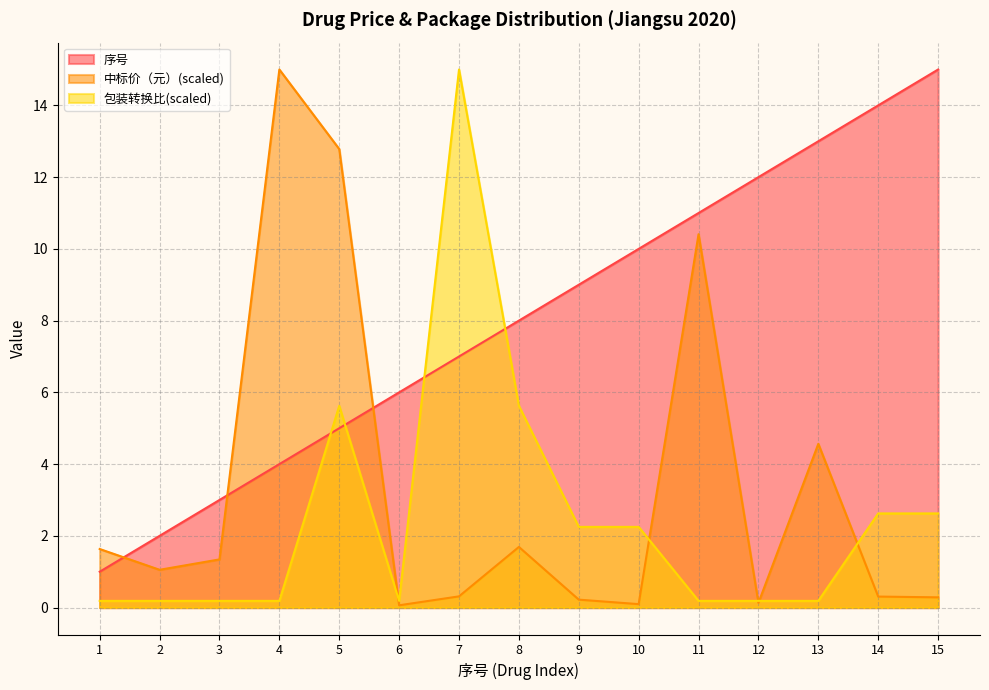

Read the 包装转换比 value at 3.

0.2